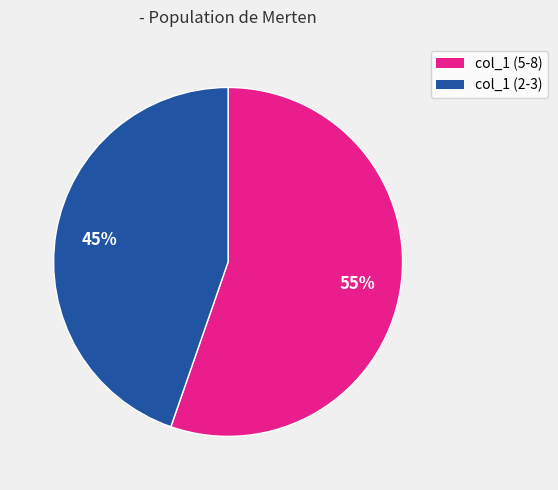

Count the number of slices in the pie.

2